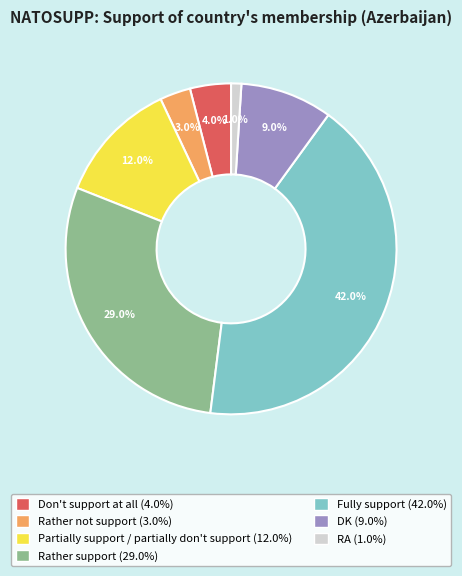

To the nearest percent, what is the combined percentage of Rather support and DK?

38%